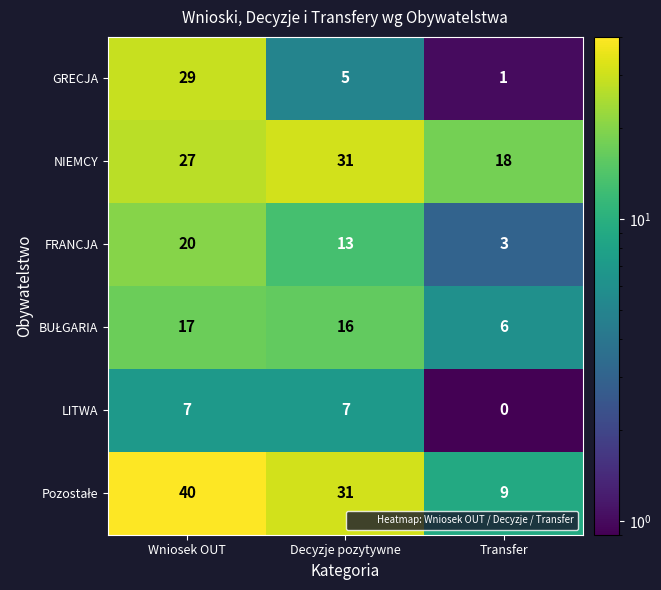

At which label is FRANCJA closest to 11?

Decyzje pozytywne